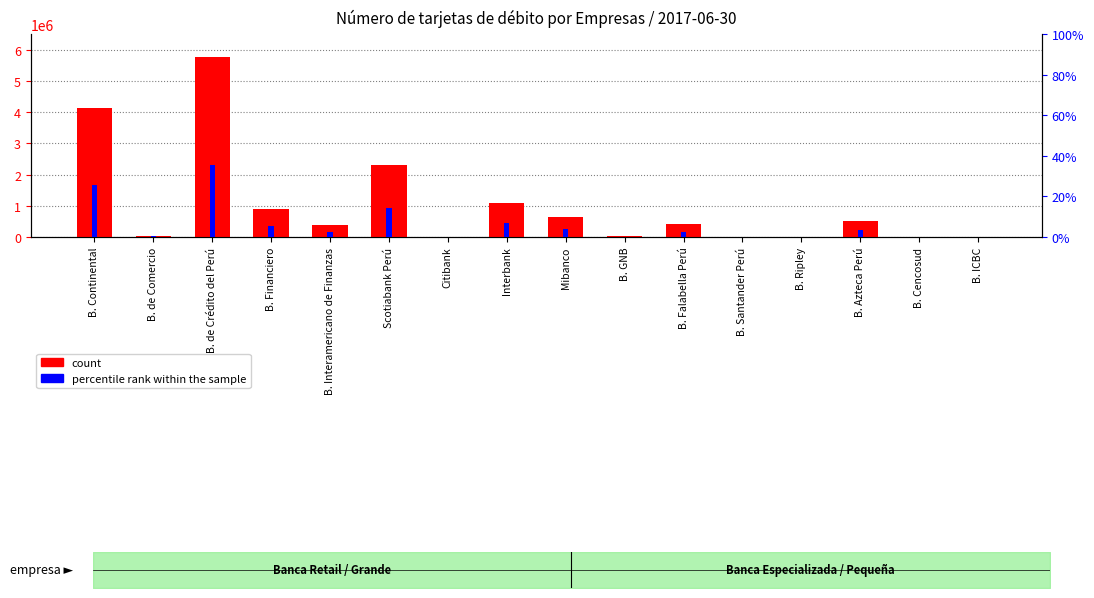

Rank the categories by count value from lowest to highest.

Citibank, B. Santander Perú, B. Ripley, B. Cencosud, B. ICBC, B. GNB, B. de Comercio, B. Interamericano de Finanzas, B. Falabella Perú, B. Azteca Perú, Mibanco, B. Financiero, Interbank, Scotiabank Perú, B. Continental, B. de Crédito del Perú